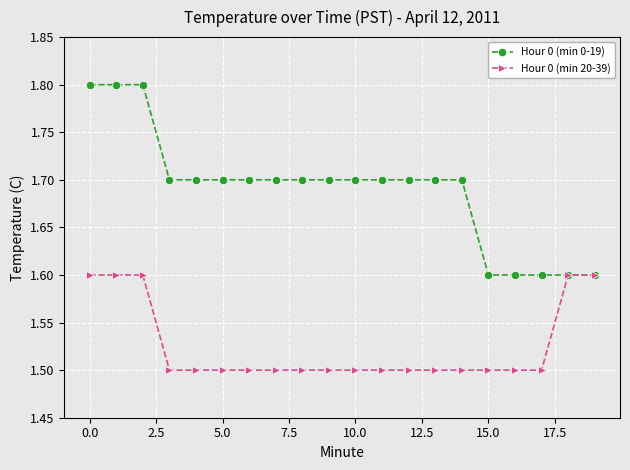

Is this an area chart (filled region under the line)?

No